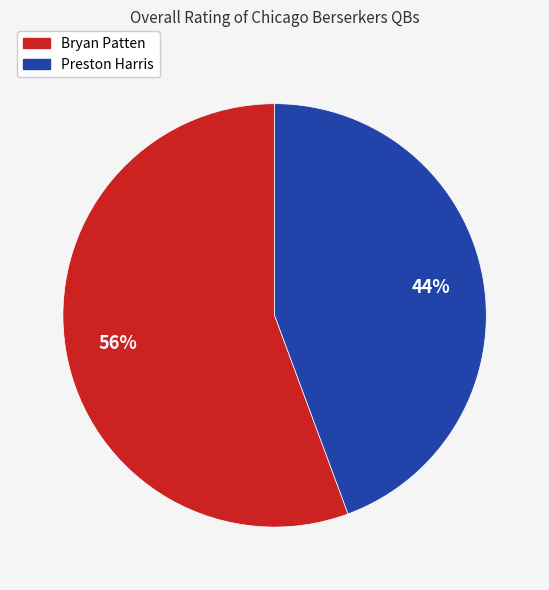

Does Preston Harris account for over 50% of the chart?

No